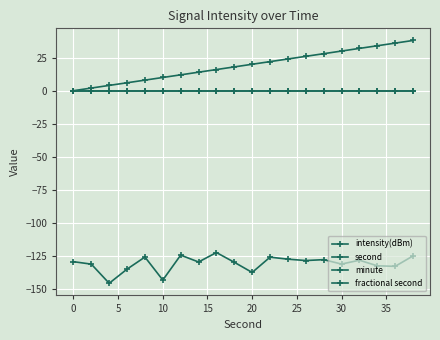

Is this an area chart (filled region under the line)?

No